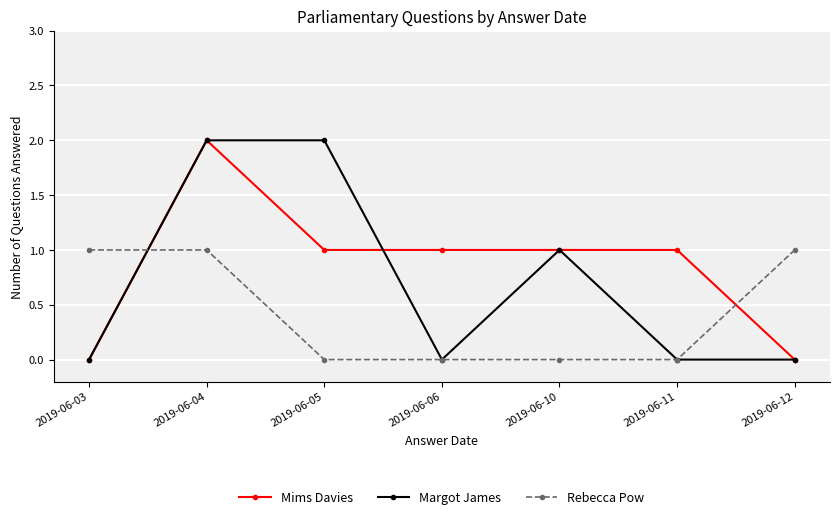

What is the sum of all Mims Davies values?

6